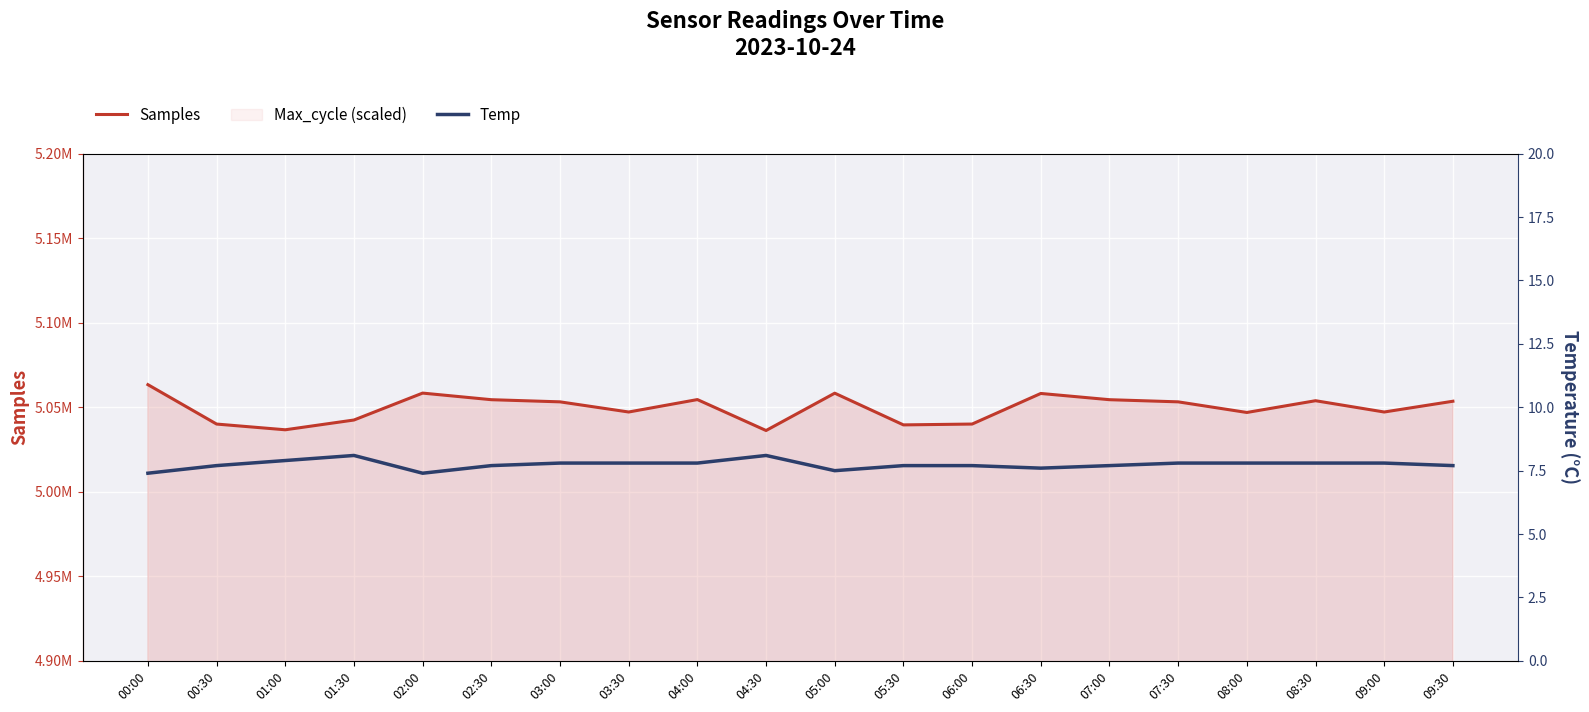

True or false: Samples and Temp cross at least once.

False